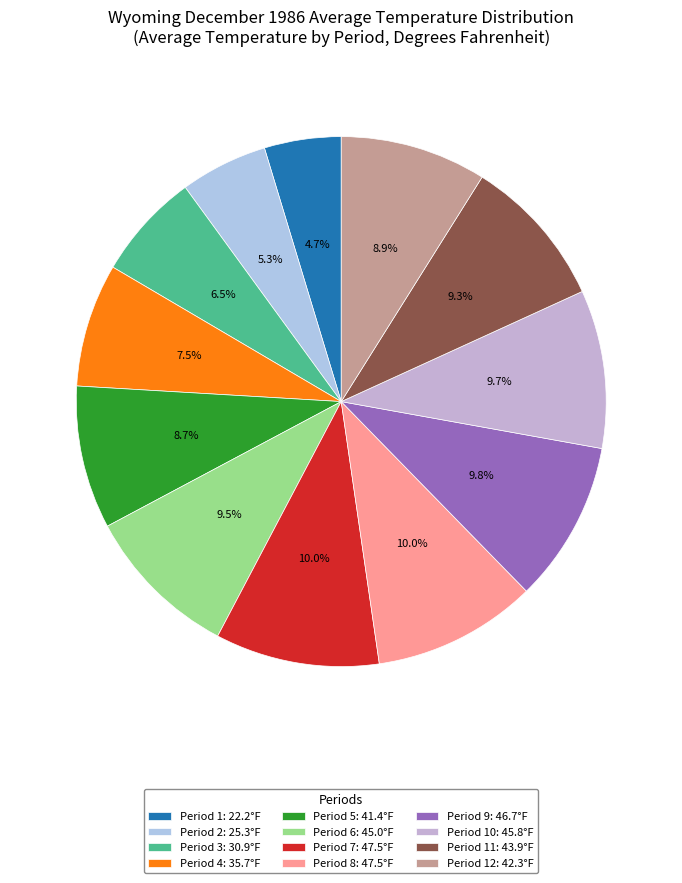

Is there any slice that represents more than half of the pie?

No